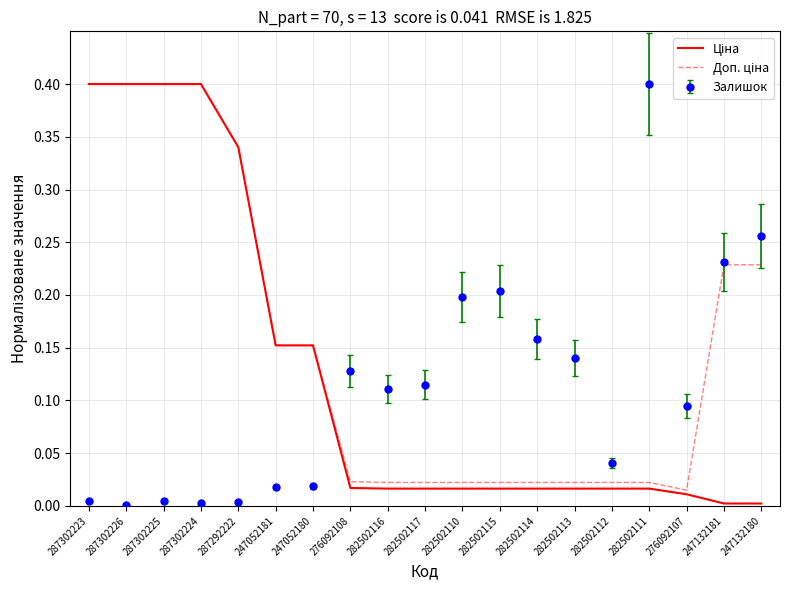

Which category has the highest value in the Залишок series?

282502111